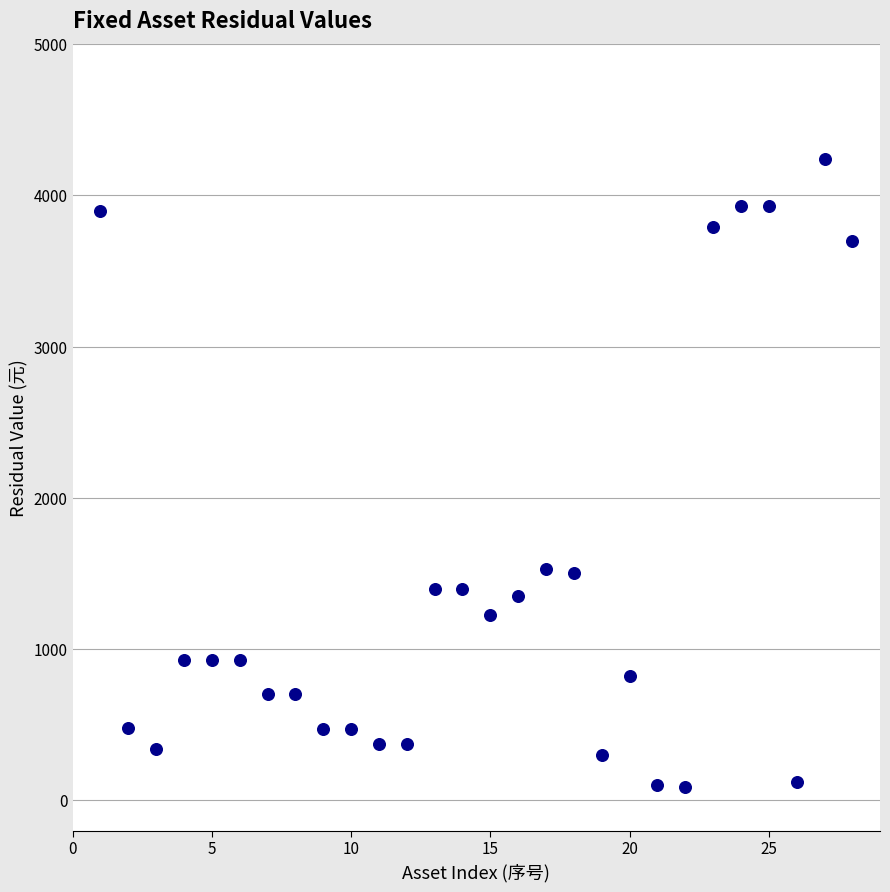

What is the range of X values (max minus min)?

27.0